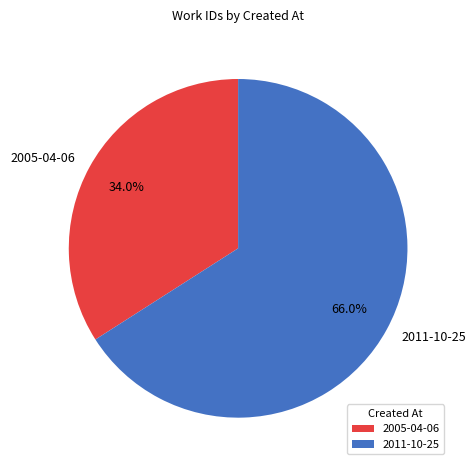

What is the ratio of the value at 2005-04-06 to the value at 2011-10-25?

0.5